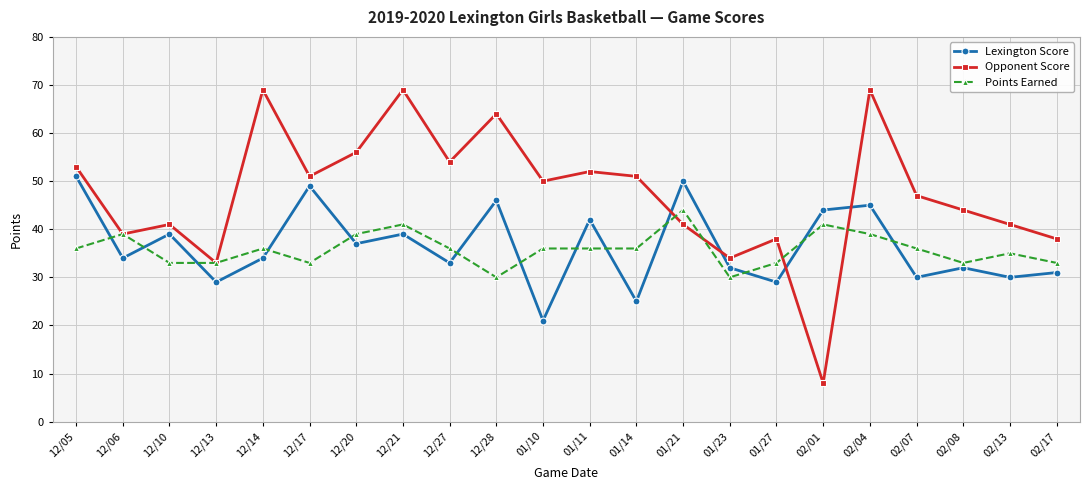

What is the difference between the maximum and minimum values in the Points Earned series?

14